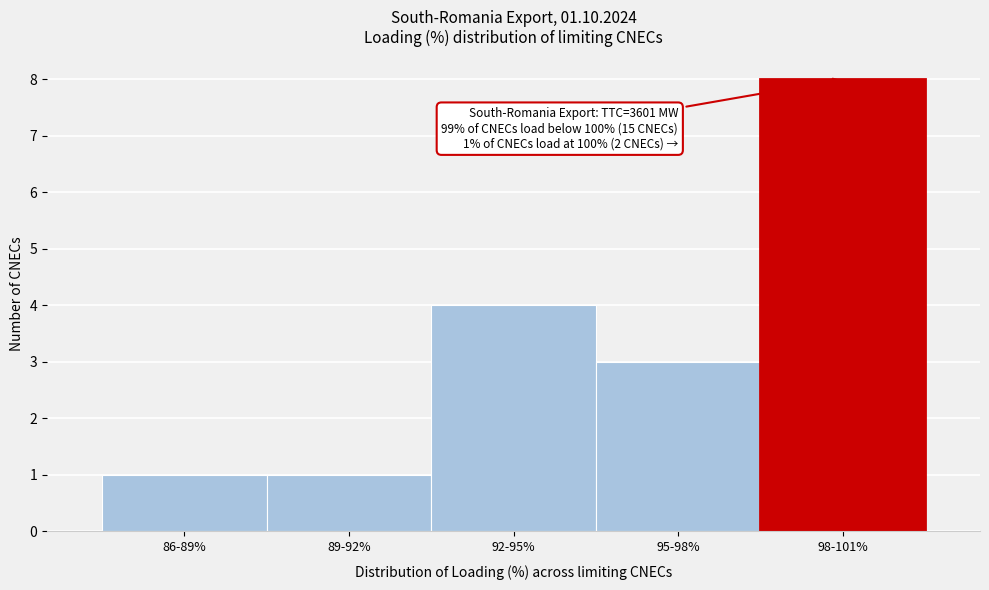

Reading left to right, transcribe all the data shown in this chart.

1	1	4	3	8